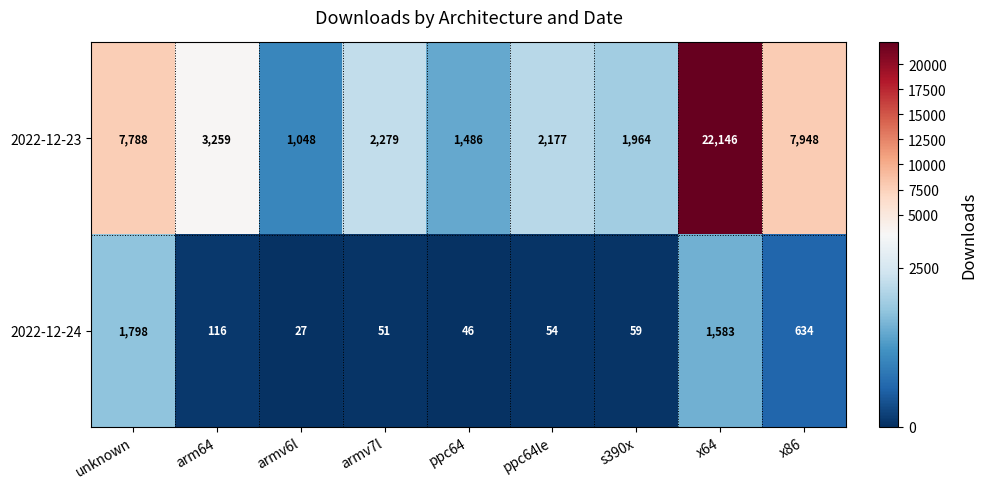

Rank the series at unknown from lowest to highest value.

2022-12-24, 2022-12-23